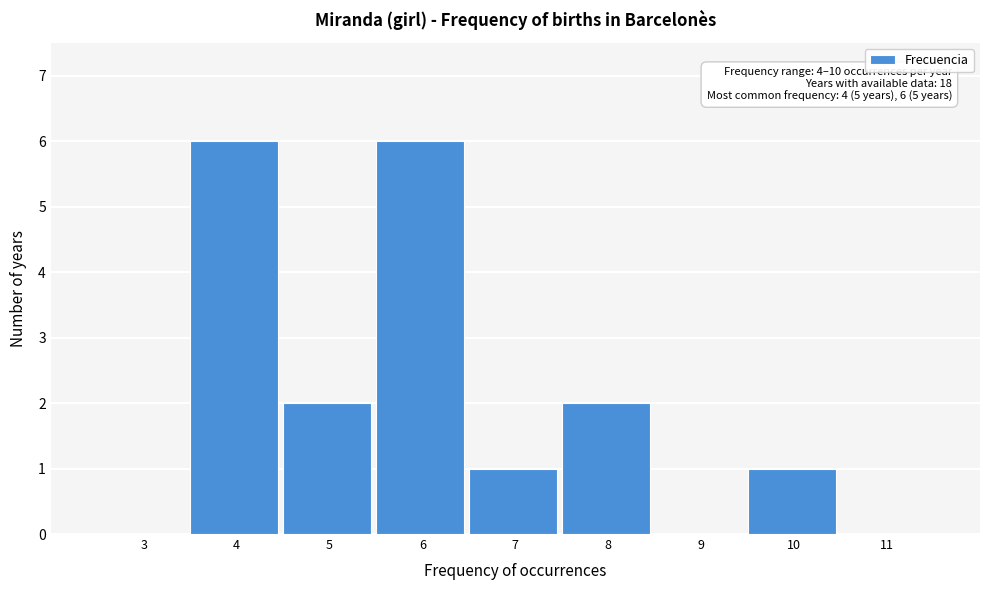

Reading left to right, list all the values displayed in this chart.

3=0	4=6	5=2	6=6	7=1	8=2	9=0	10=1	11=0